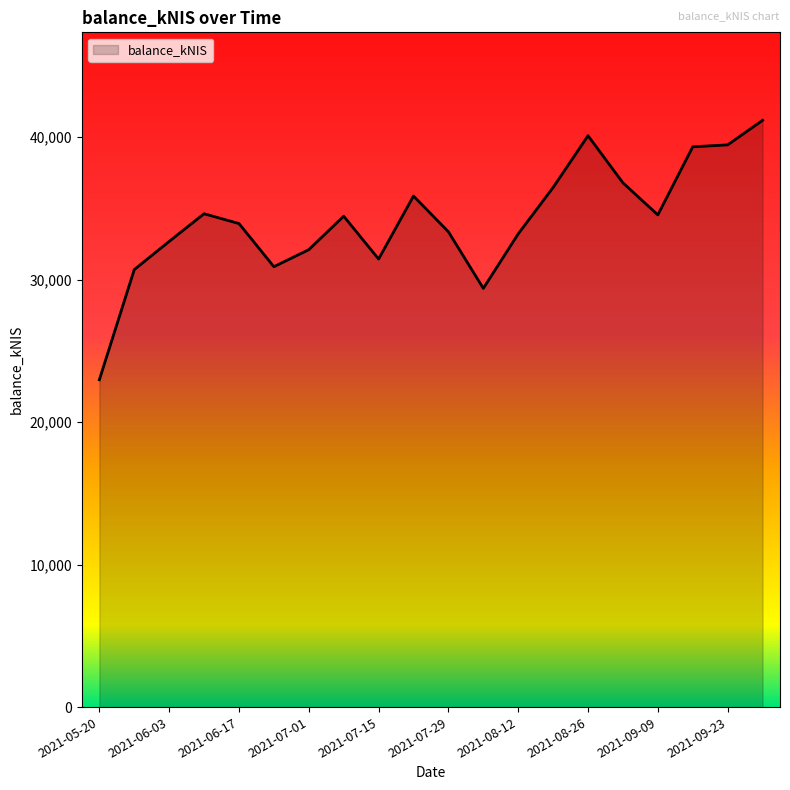

What is the maximum value shown in the chart?

41181.9